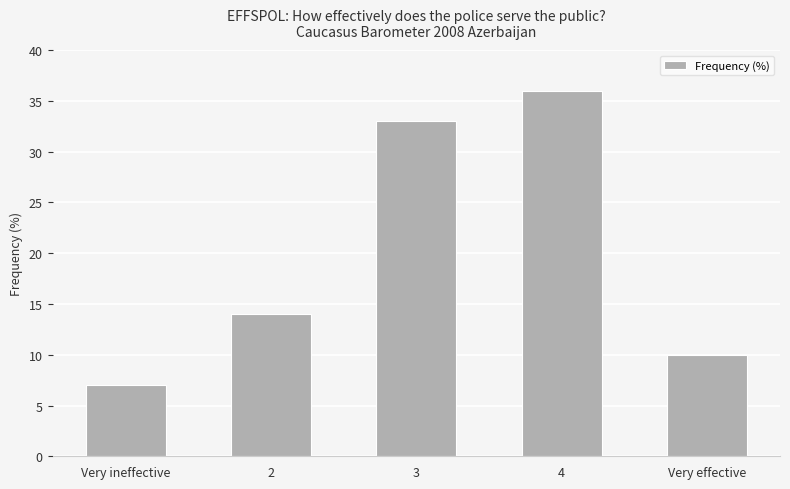

How many bars are there in total?

5